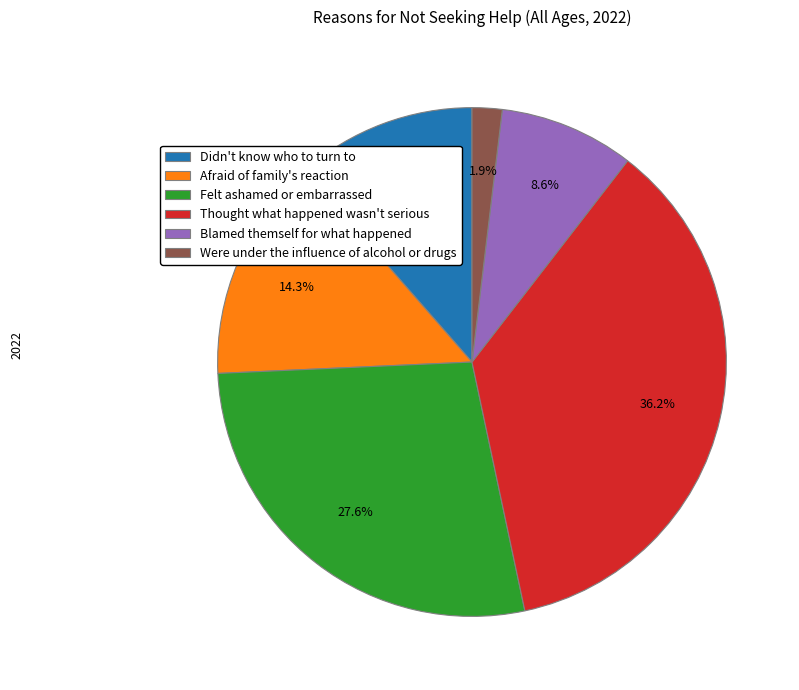

Is it true that Afraid of family's reaction is 25% of the pie?

False